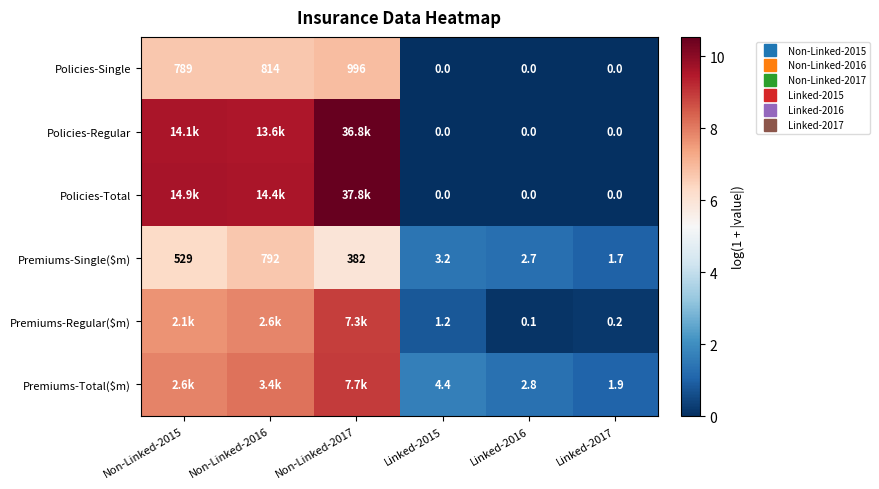

How many values in the Policies-Regular series exceed 9?

3